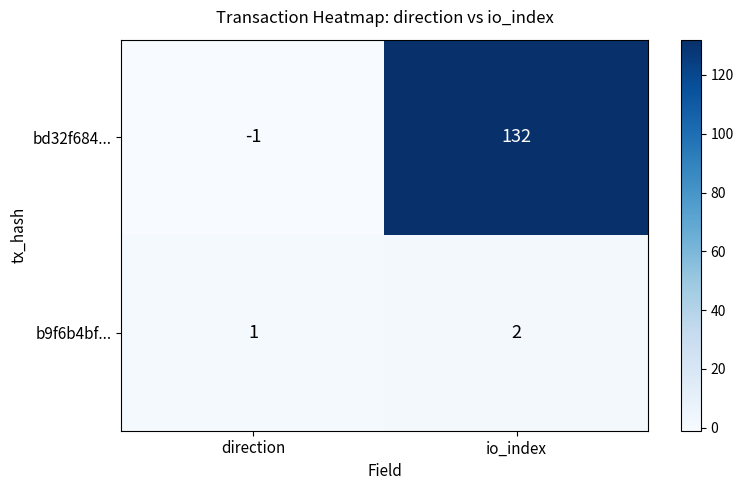

Reading left to right, list all the values displayed in this chart.

bd32f684...: -1	132
b9f6b4bf...: 1	2